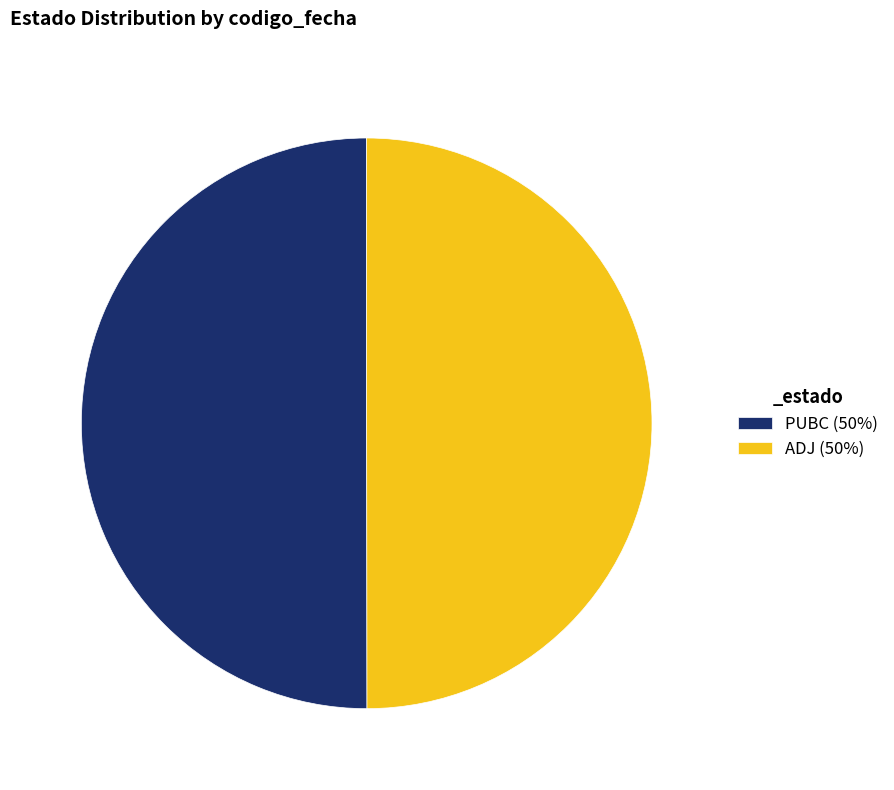

Combined, do PUBC (50%) and ADJ (50%) account for over 50%?

Yes